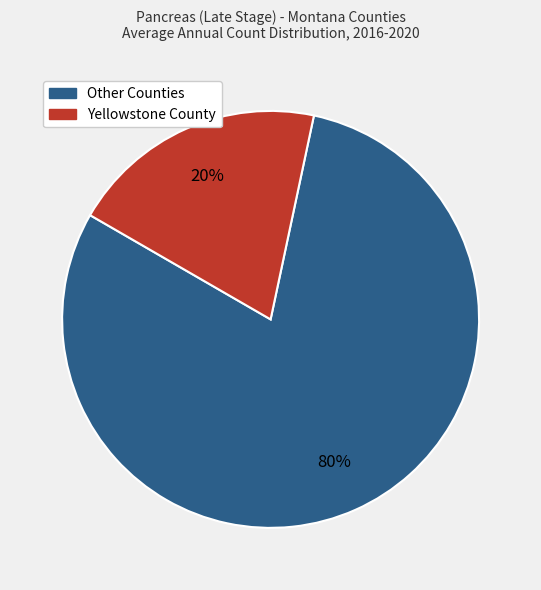

Is there a majority slice in this chart?

Yes